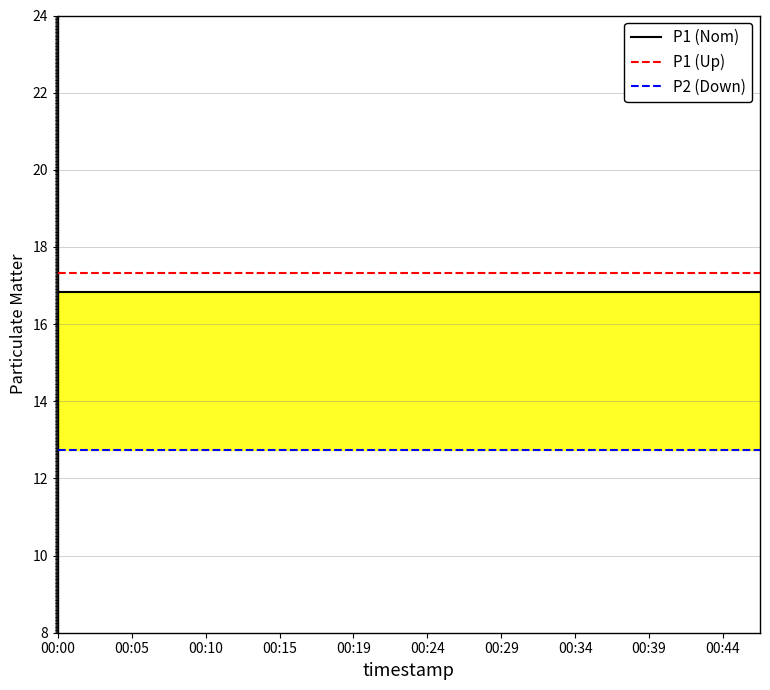

Which has a higher value, 00:15 or 00:29?

00:15